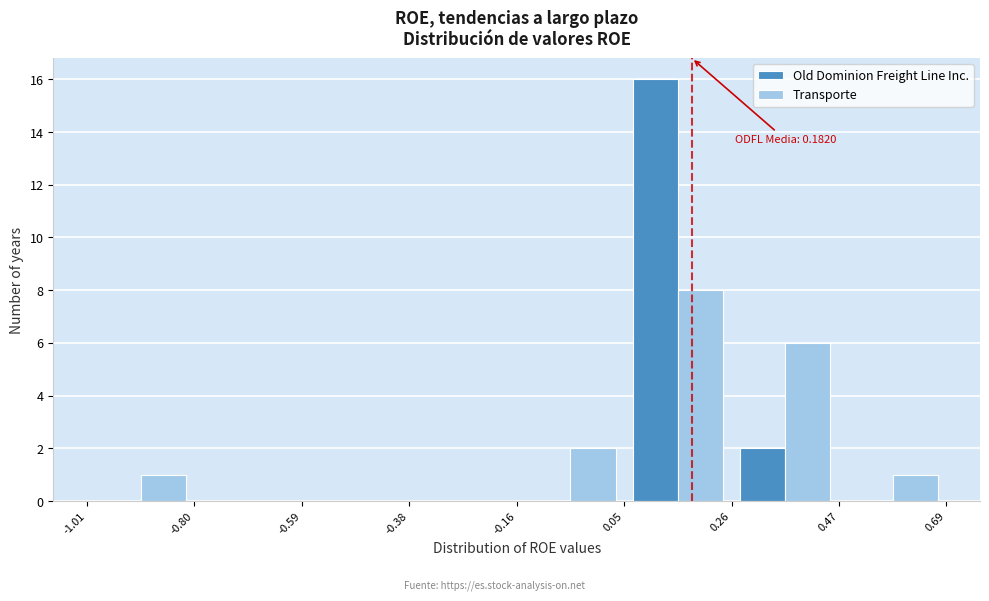

In the Transporte series, which range on the x-axis has the tallest bar?

0.05 to 0.26